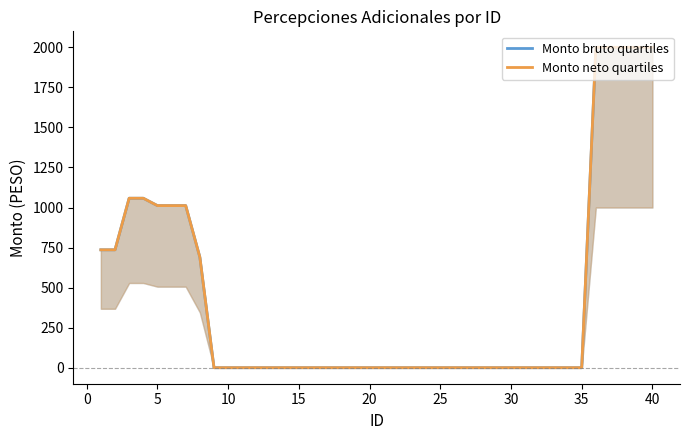

What is the sum of all Monto bruto quartiles values?

17314